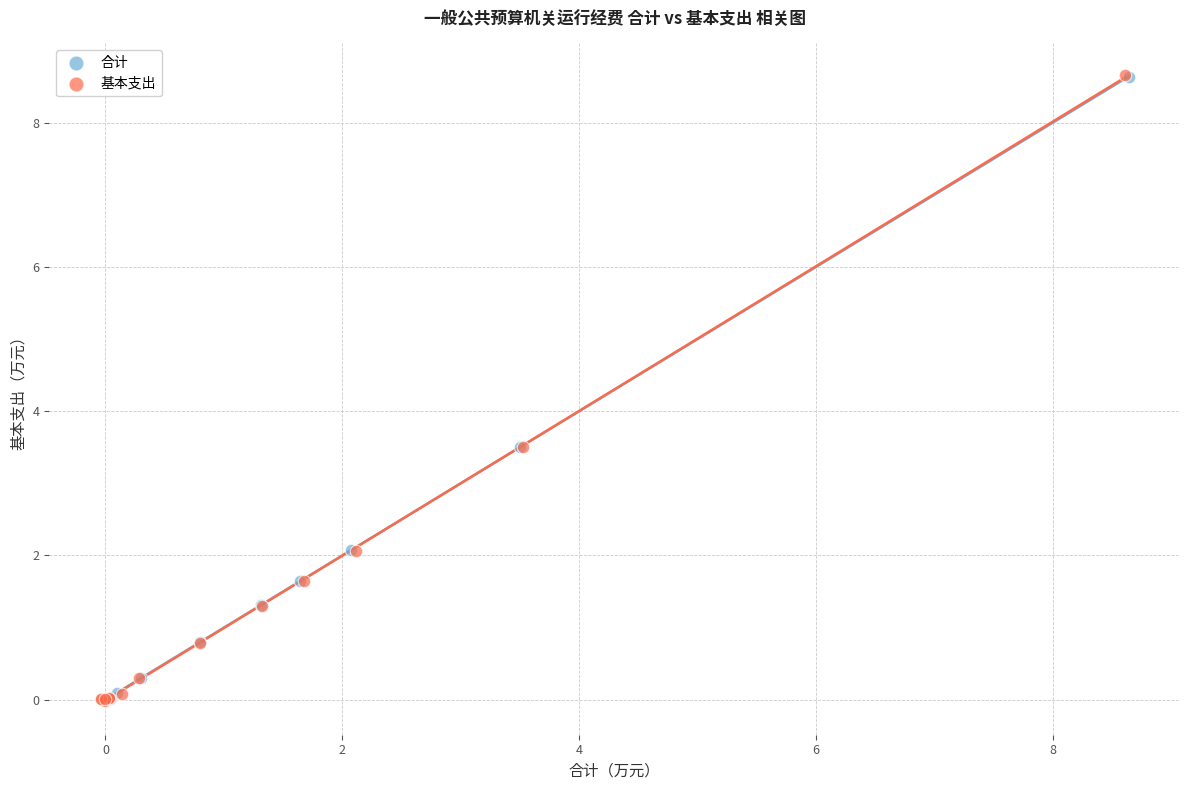

Which series has the largest Y range (max minus min)?

基本支出